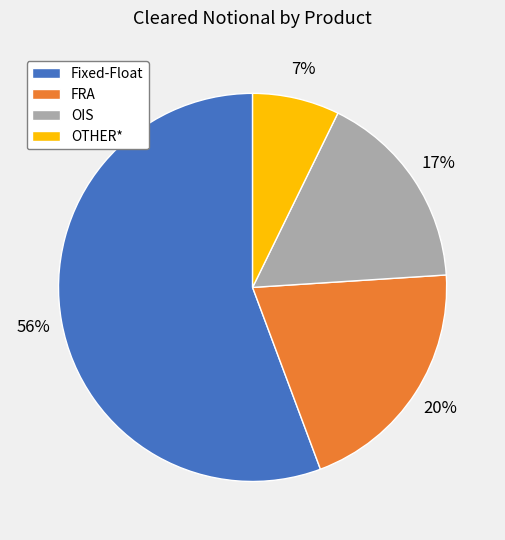

To the nearest percent, what is the combined percentage of OTHER* and Fixed-Float?

63%